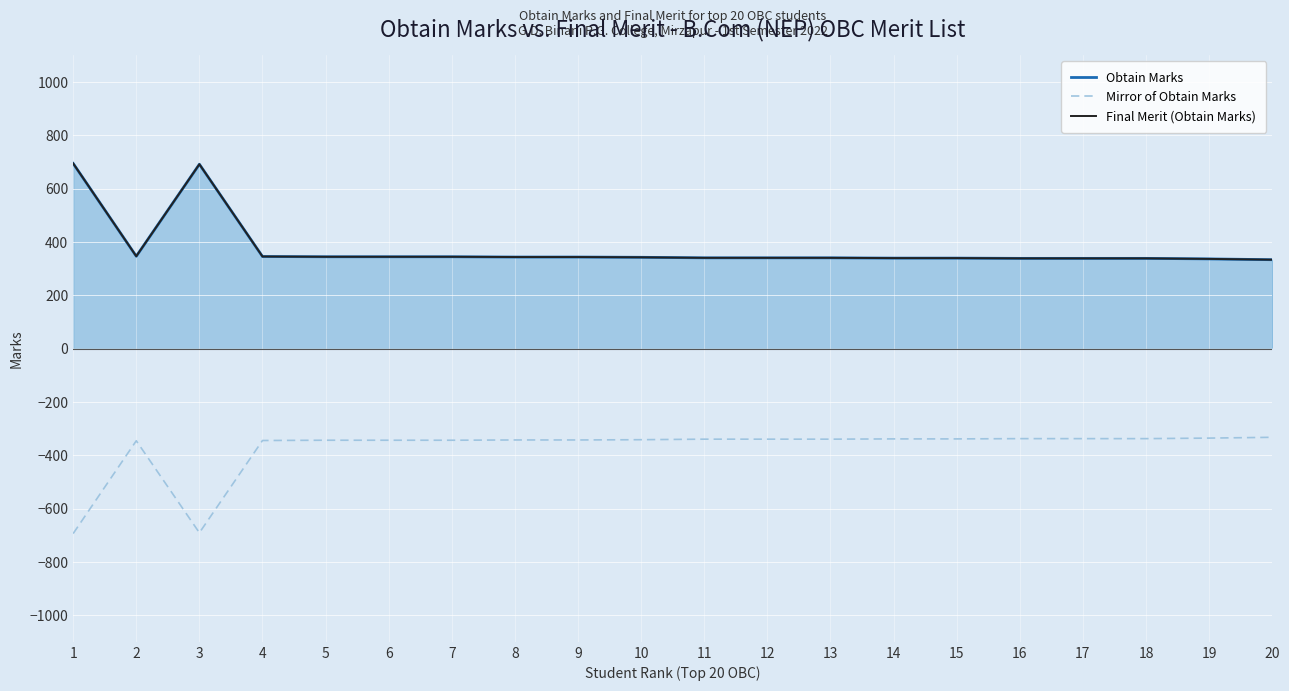

True or false: Obtain Marks and Mirror of Obtain Marks cross at least once.

False